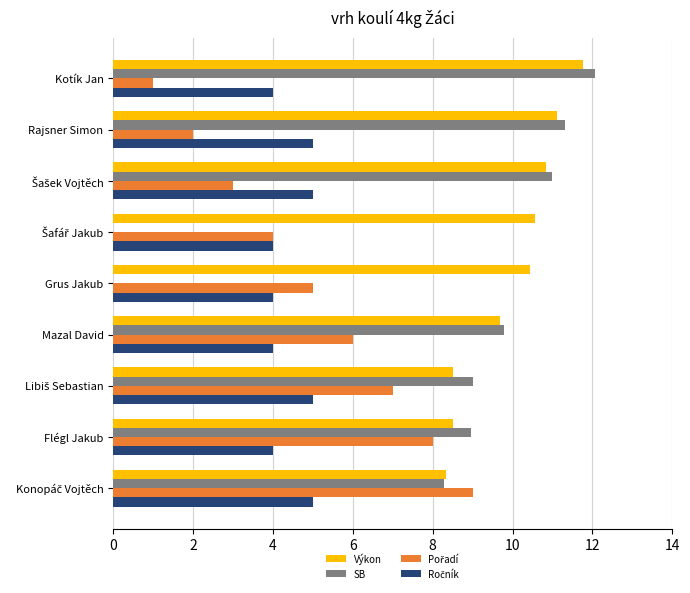

What is the sum of the Výkon values at Rajsner Simon and Mazal David?

20.8